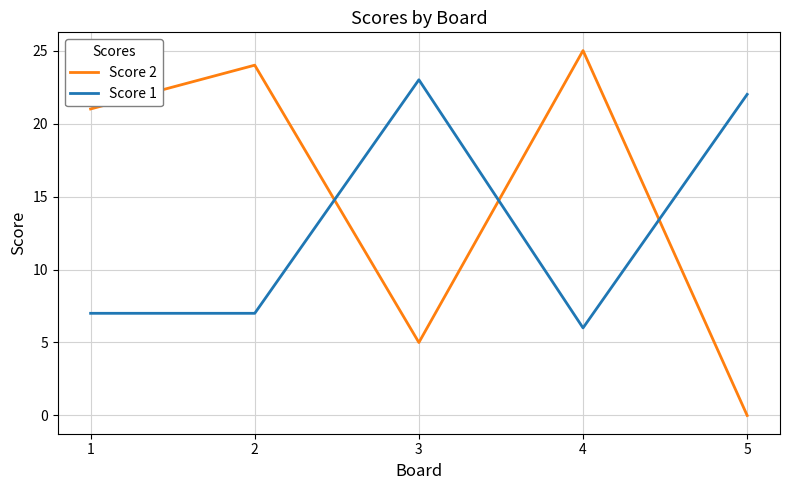

At which category does the chart reach its peak across all series?

4